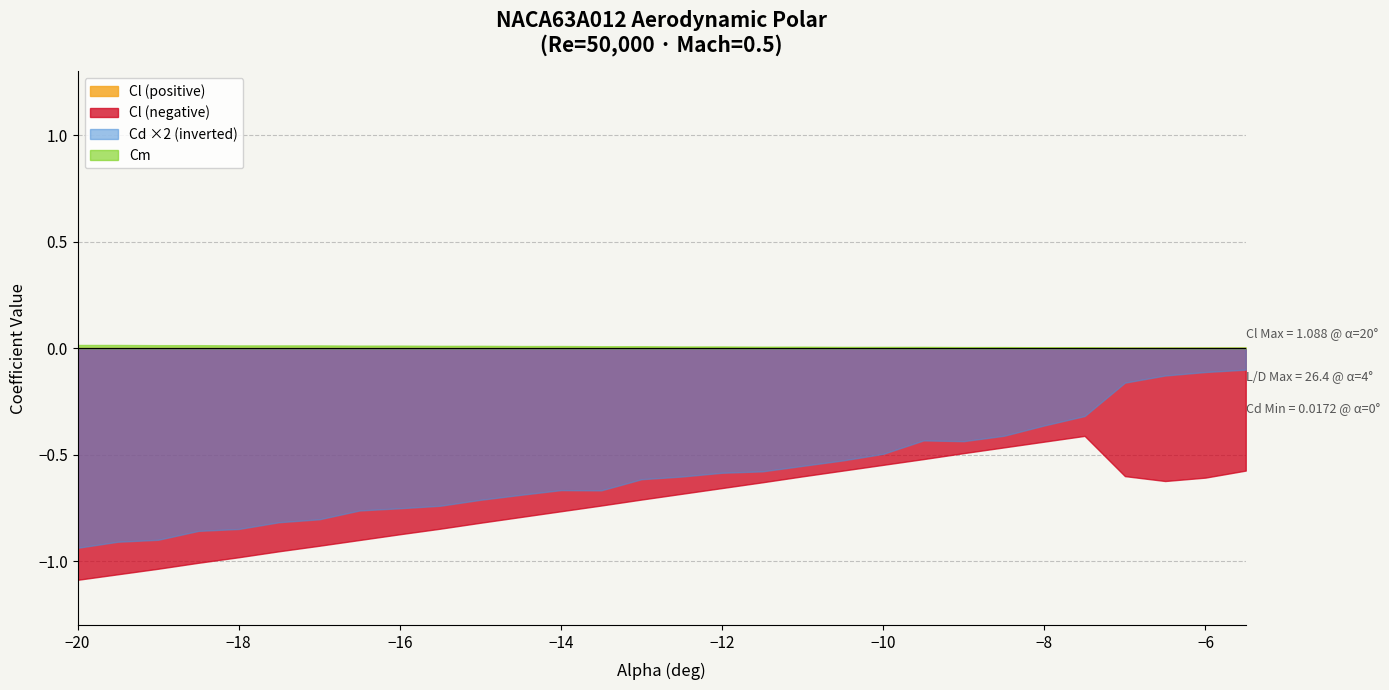

What is the difference between the Cl values at -18 and -20?

0.1